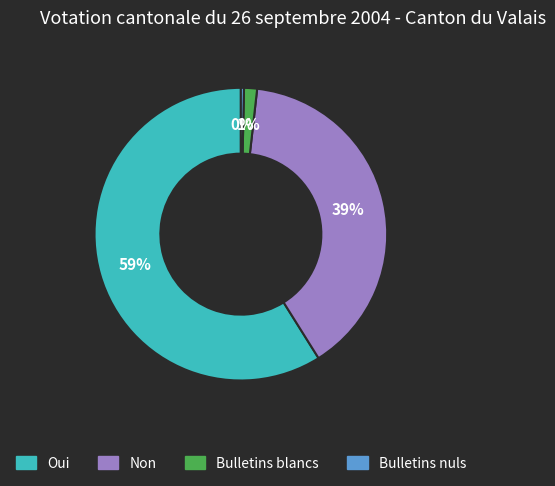

Which category has the biggest portion of the pie?

Oui